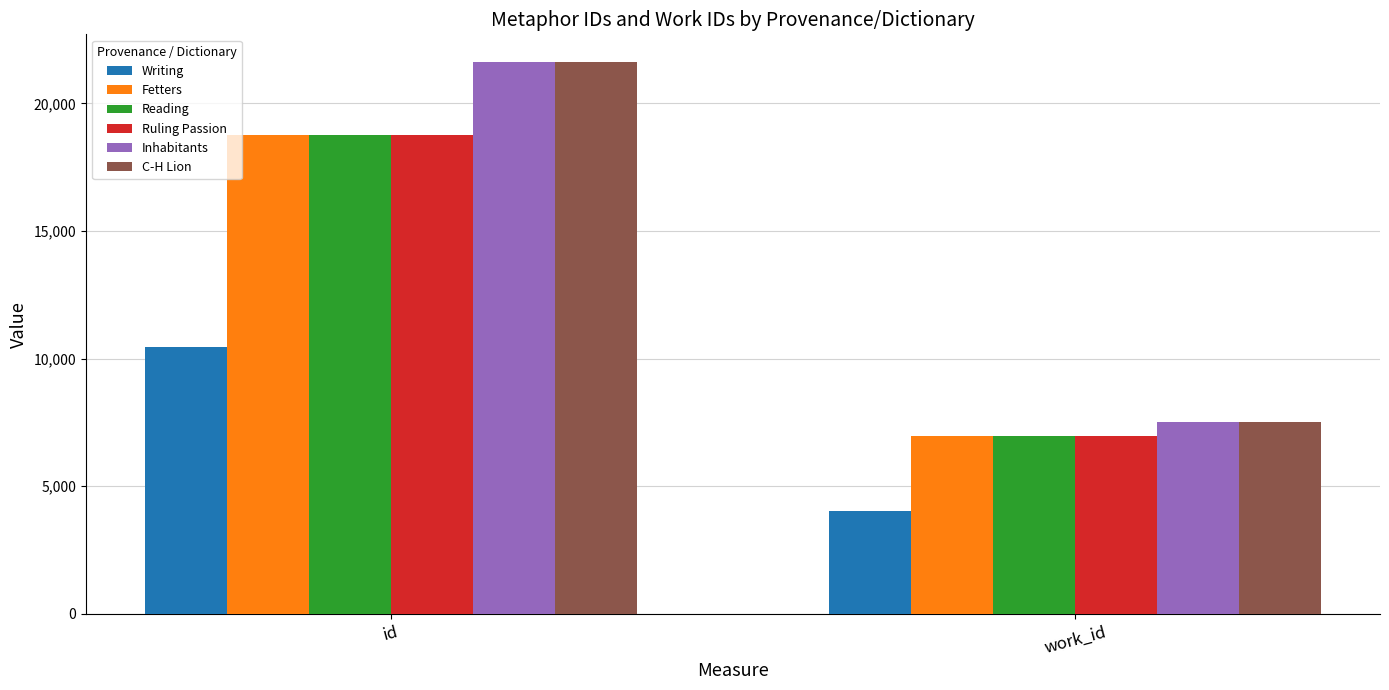

How many data points in Writing are less than 10442?

1